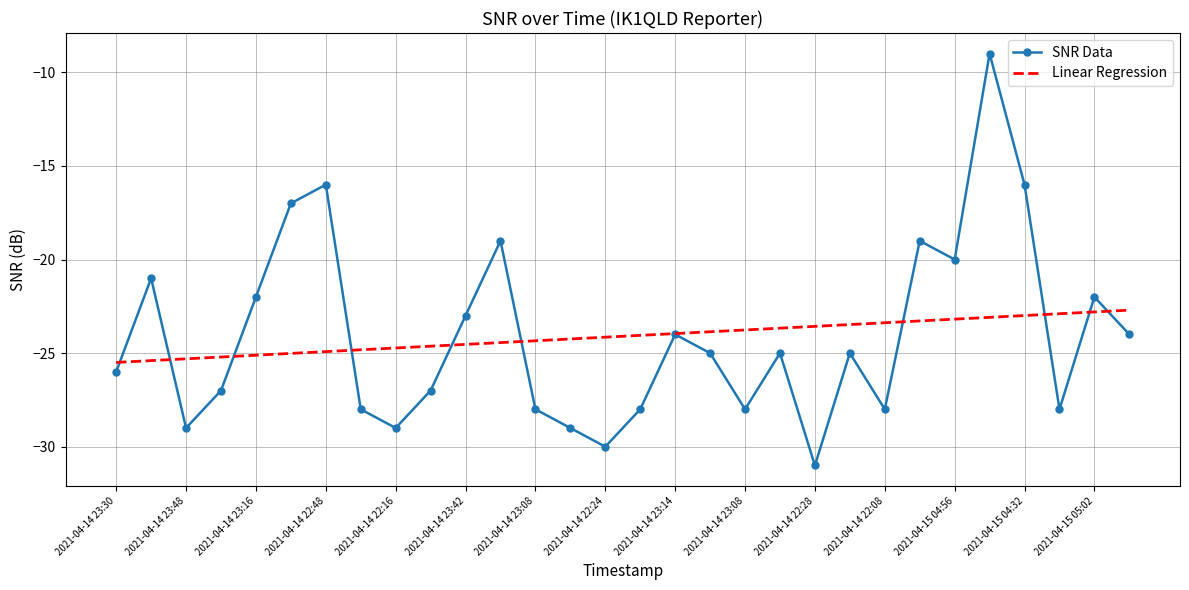

What is the highest value of the Linear Regression series?

-22.7